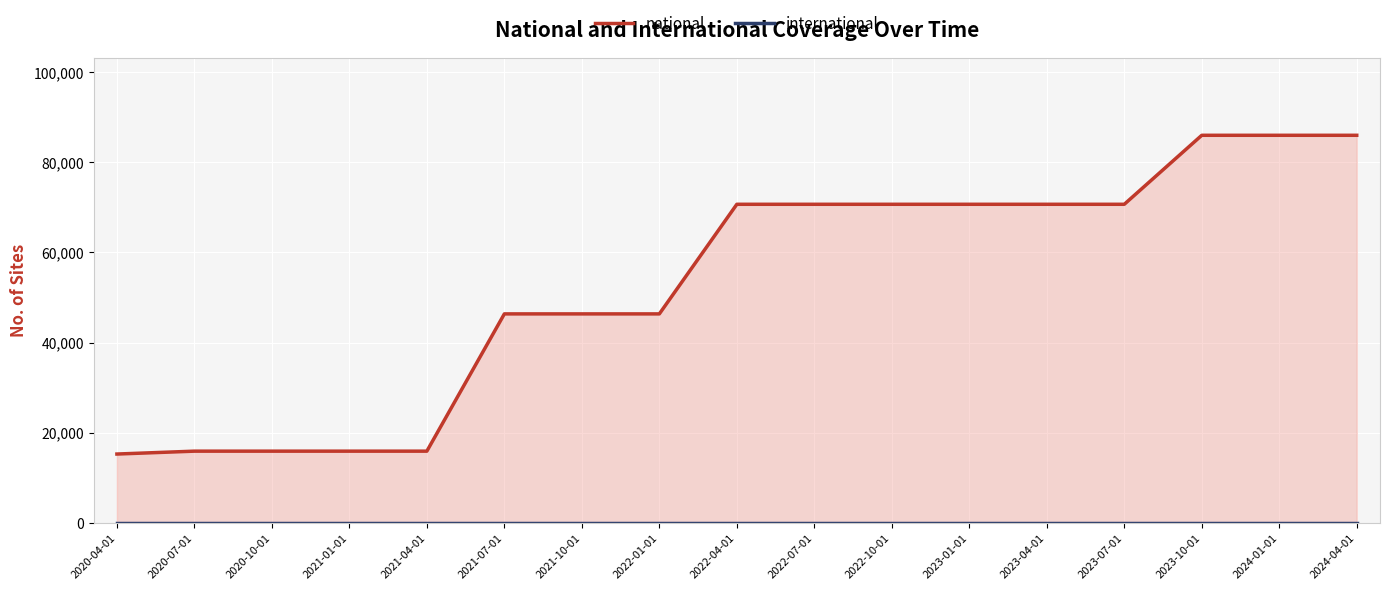

List the series in order of their overall mean, highest first.

national, international